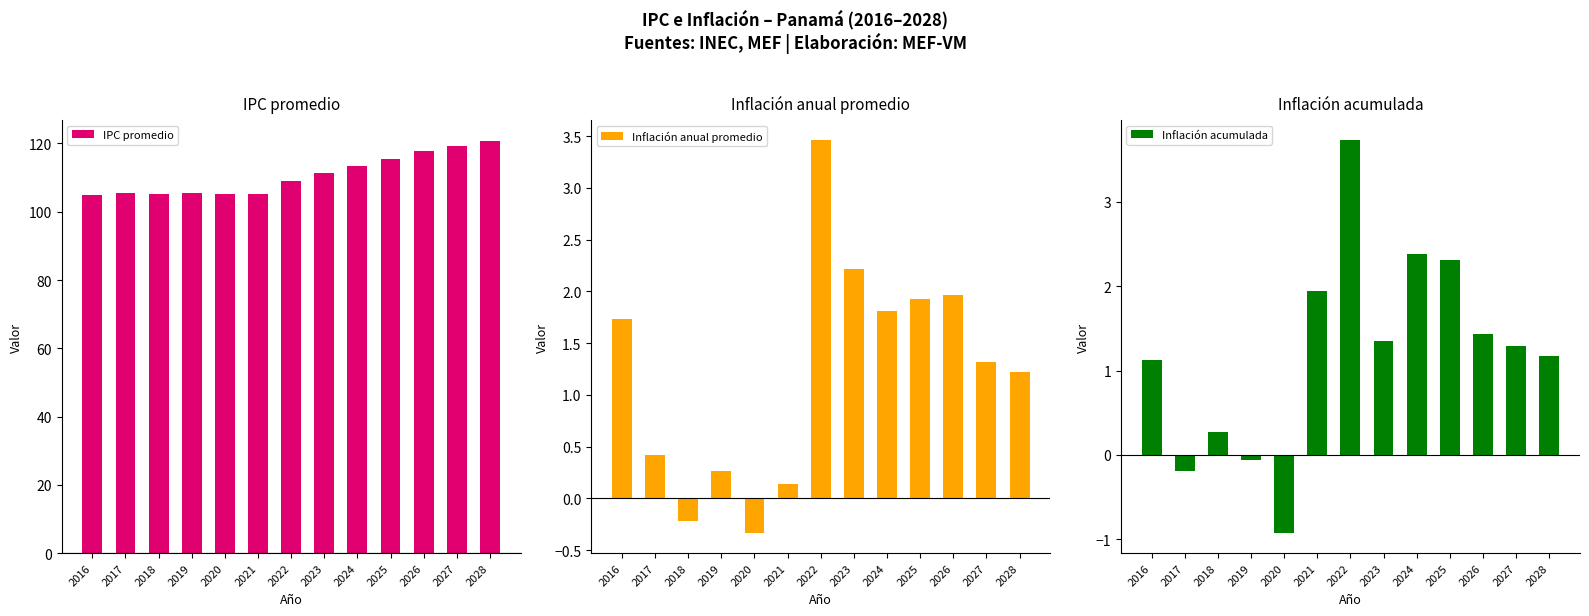

At which category does the chart reach its peak across all series?

2028